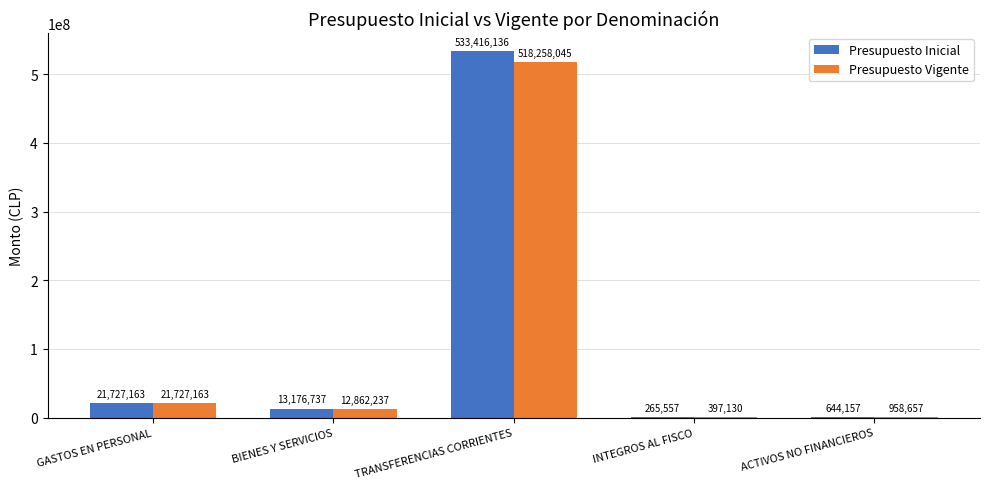

What is the average value of the Presupuesto Inicial series?

113845950